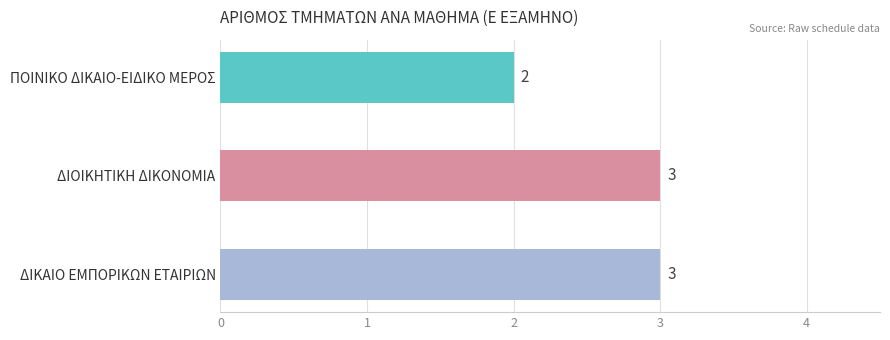

Is it true that the value at ΔΙΟΙΚΗΤΙΚΗ ΔΙΚΟΝΟΜΙΑ is 3?

True